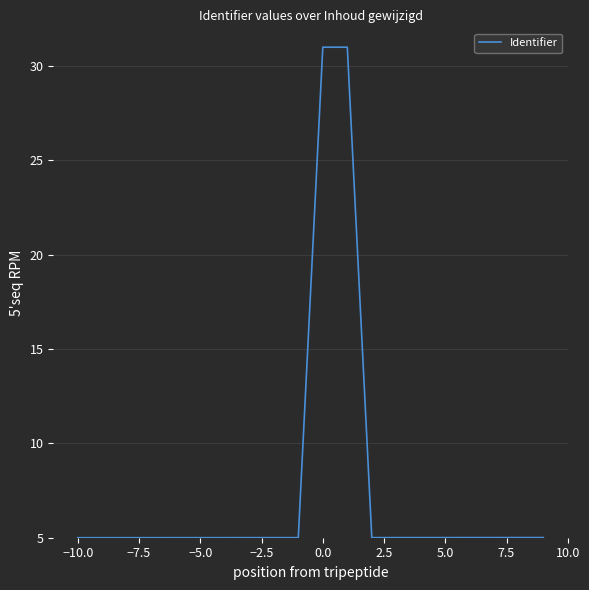

Reading right to left, list all the values displayed in this chart.

5.0	5.0	5.0	5.0	5.0	5.0	5.0	5.0	31.0	31.0	5.0	5.0	5.0	5.0	5.0	5.0	5.0	5.0	5.0	5.0